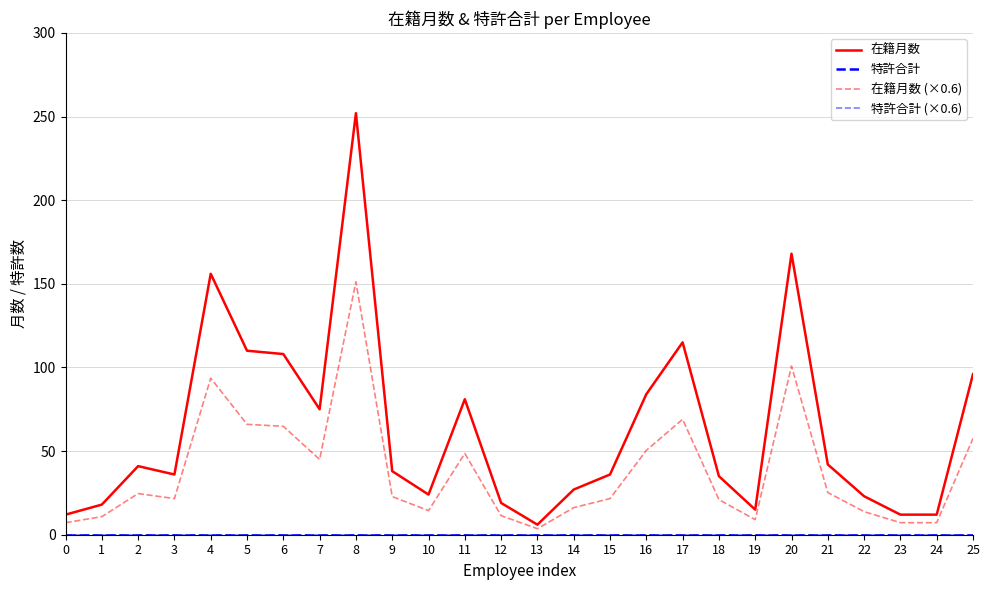

At which label does 在籍月数 reach its minimum?

13